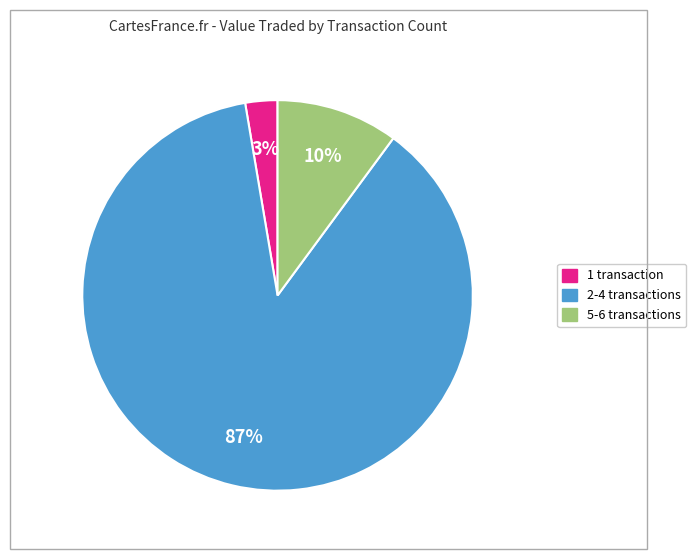

Is there any slice that represents more than half of the pie?

Yes